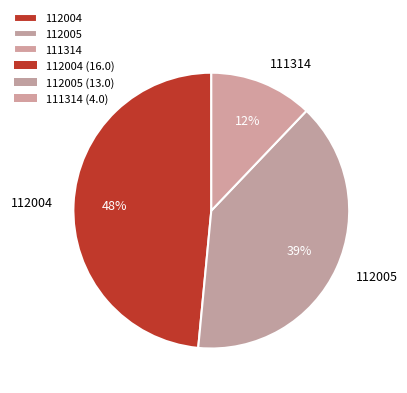

What is the largest slice in the pie chart?

112004